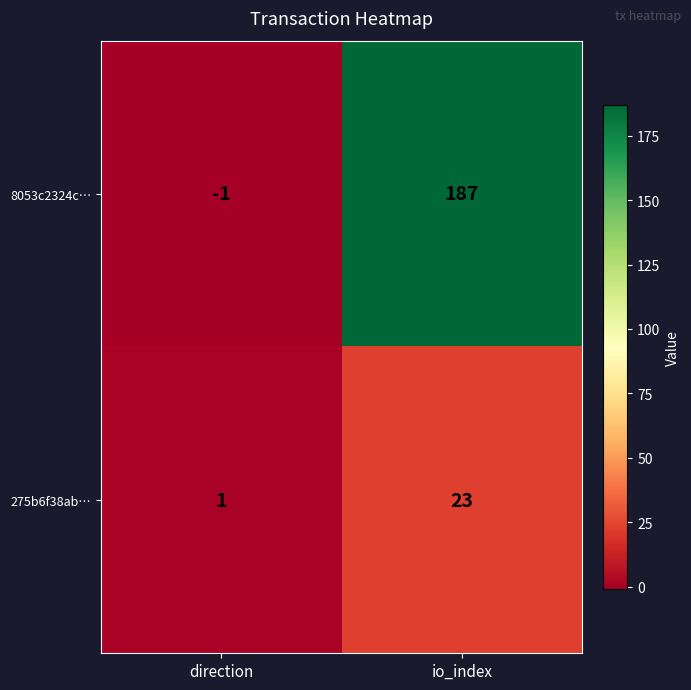

Which series has the largest range (max minus min)?

8053c2324c…